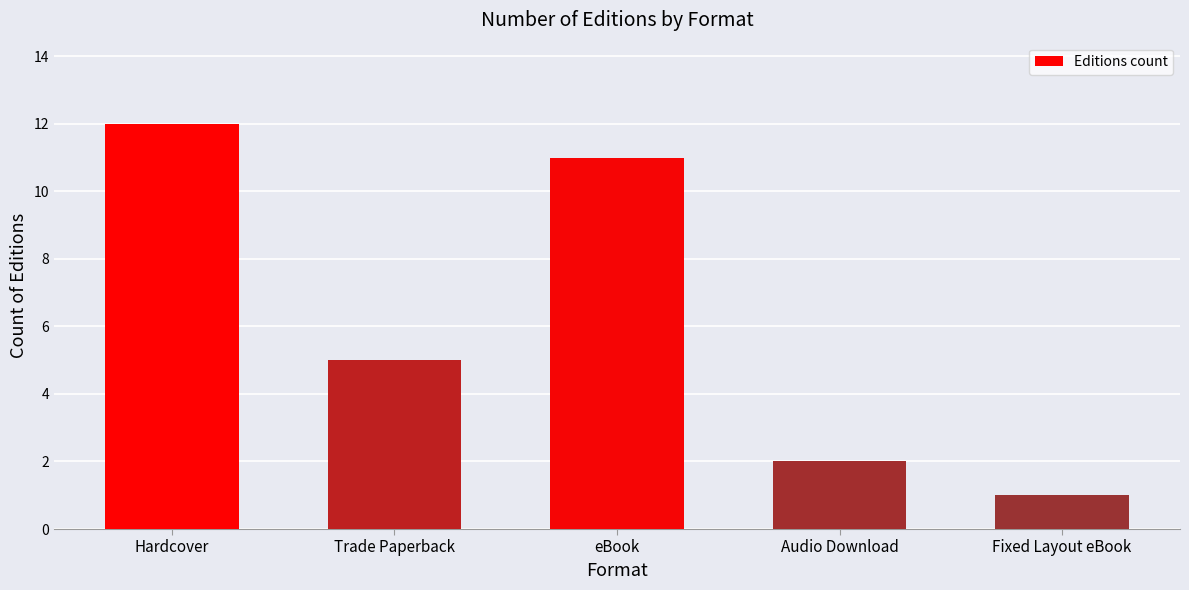

Reading left to right, extract all data points from this chart.

Hardcover=12	Trade Paperback=5	eBook=11	Audio Download=2	Fixed Layout eBook=1